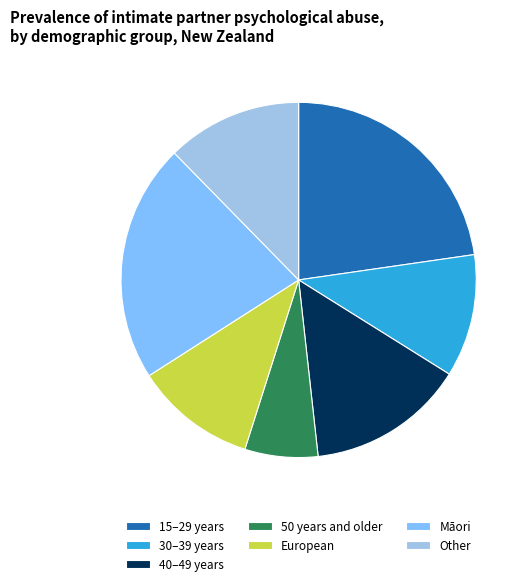

Does 30–39 years account for over 50% of the chart?

No